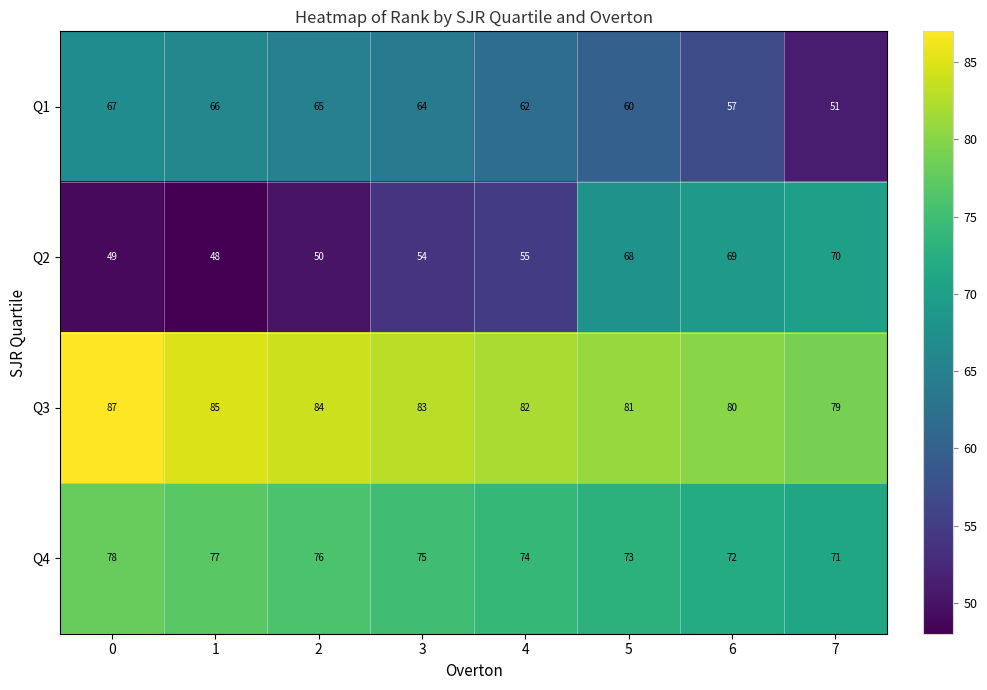

What is the average value of the Q1 series?

62